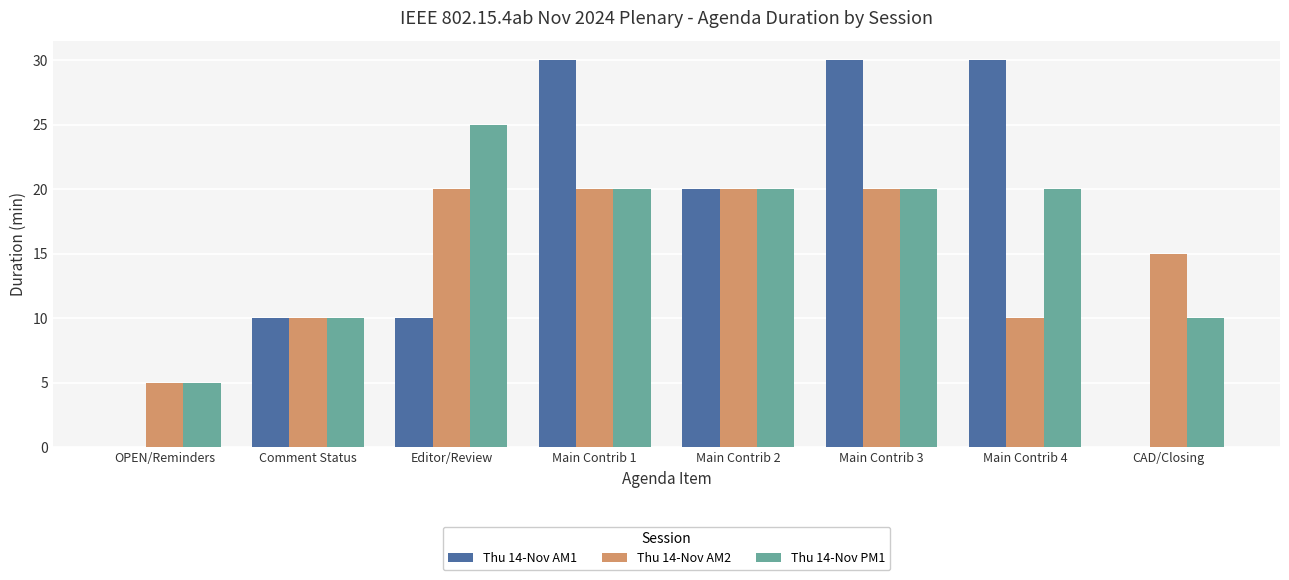

How many groups of bars are there?

8